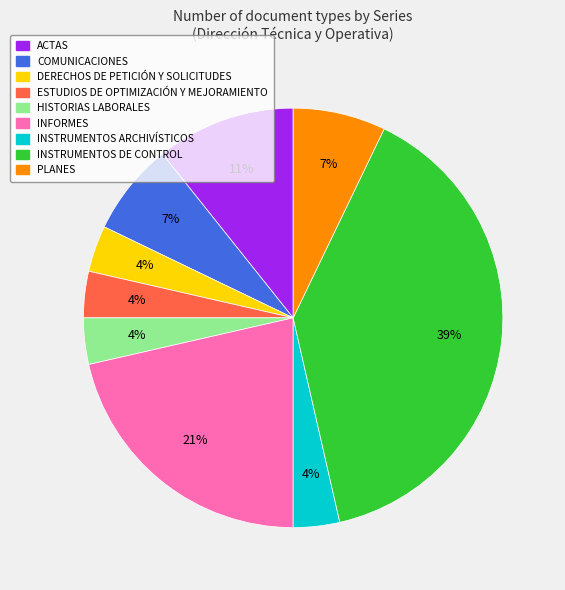

Which category has the biggest portion of the pie?

INSTRUMENTOS DE CONTROL